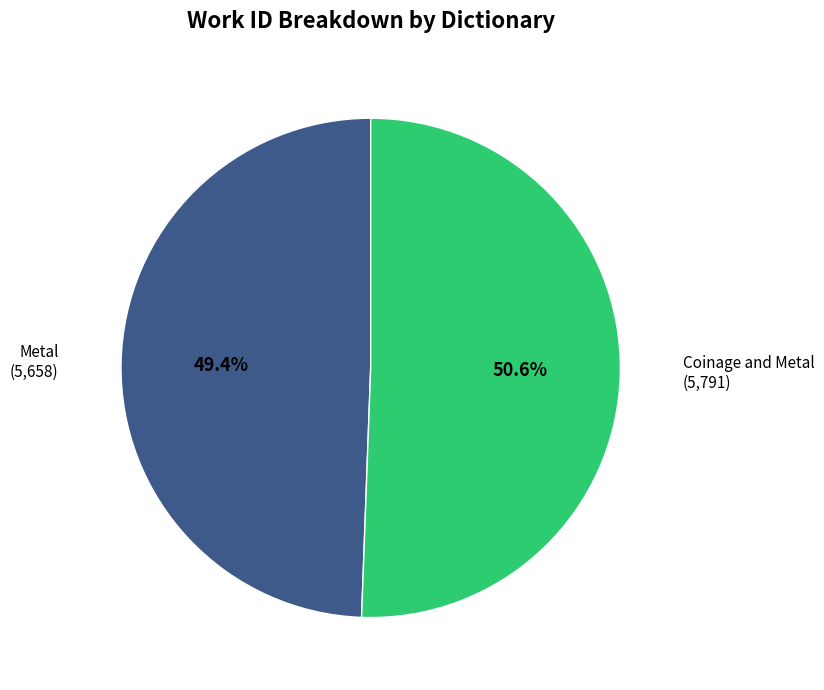

Is there a majority slice in this chart?

Yes